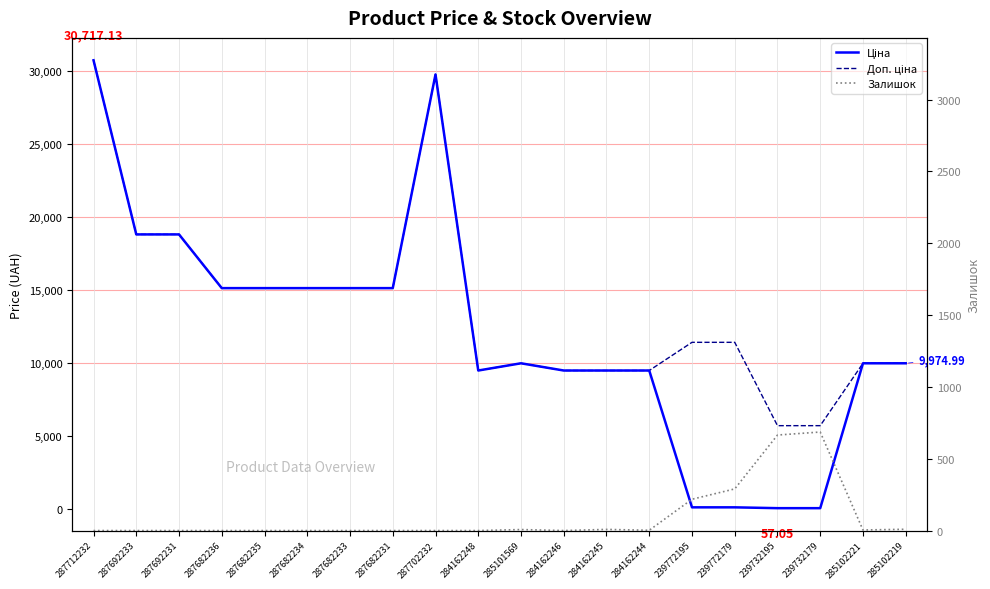

What are all the series names shown in the legend?

Ціна, Доп. ціна, Залишок